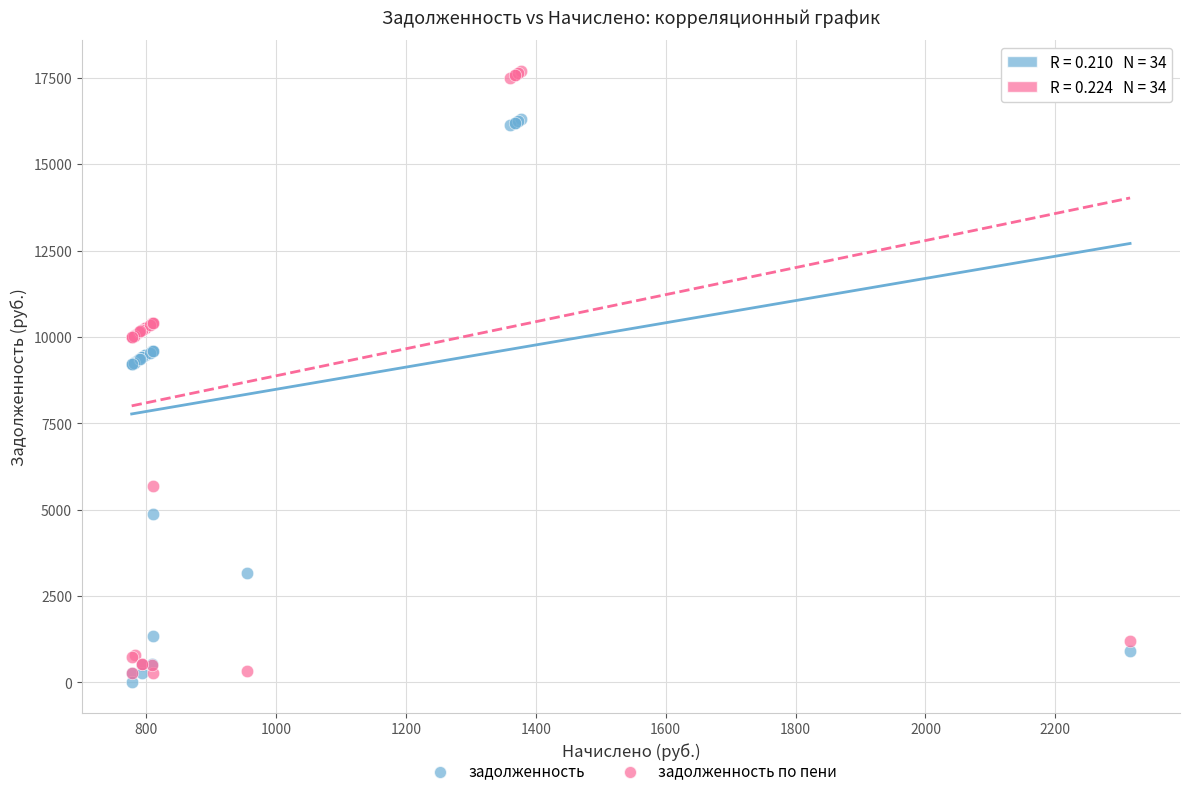

What are all the series names shown in the legend?

задолженность, задолженность по пени